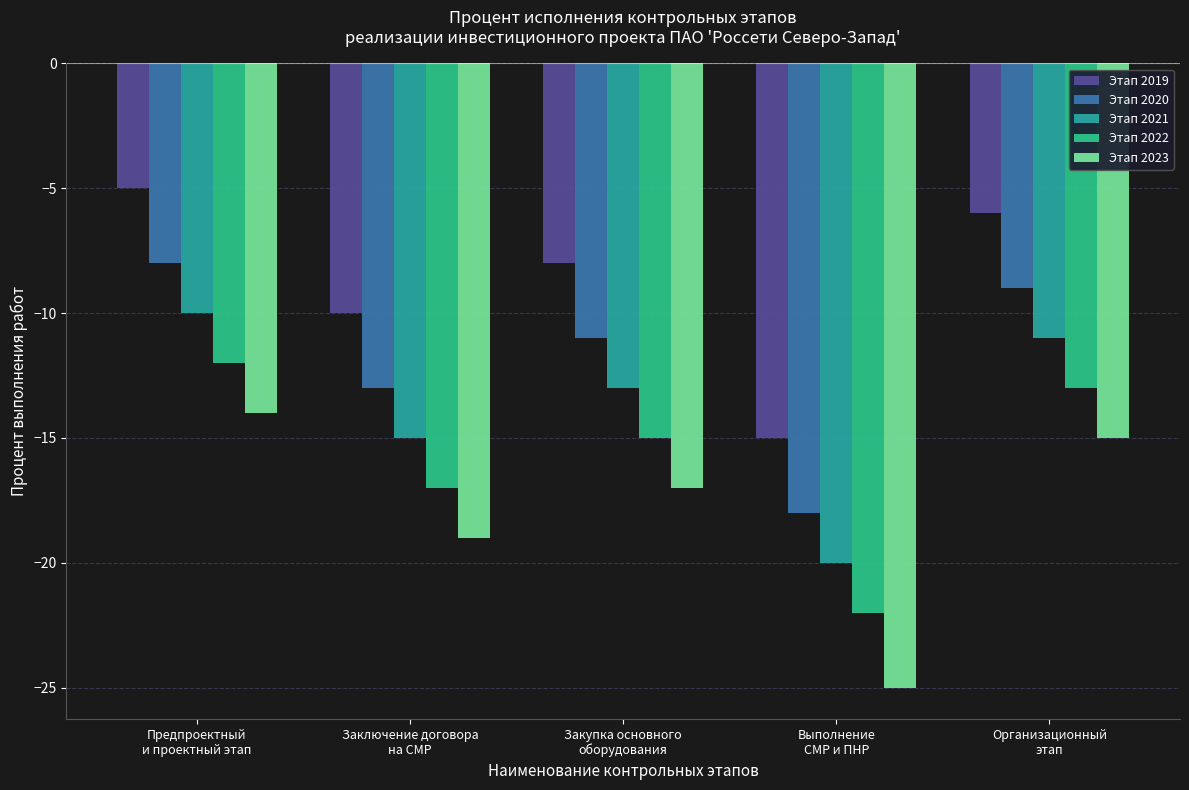

Reading left to right, extract all data points from this chart.

Этап 2019: Предпроектный
и проектный этап=-5	Заключение договора
на СМР=-10	Закупка основного
оборудования=-8	Выполнение
СМР и ПНР=-15	Организационный
этап=-6
Этап 2020: Предпроектный
и проектный этап=-8	Заключение договора
на СМР=-13	Закупка основного
оборудования=-11	Выполнение
СМР и ПНР=-18	Организационный
этап=-9
Этап 2021: Предпроектный
и проектный этап=-10	Заключение договора
на СМР=-15	Закупка основного
оборудования=-13	Выполнение
СМР и ПНР=-20	Организационный
этап=-11
Этап 2022: Предпроектный
и проектный этап=-12	Заключение договора
на СМР=-17	Закупка основного
оборудования=-15	Выполнение
СМР и ПНР=-22	Организационный
этап=-13
Этап 2023: Предпроектный
и проектный этап=-14	Заключение договора
на СМР=-19	Закупка основного
оборудования=-17	Выполнение
СМР и ПНР=-25	Организационный
этап=-15